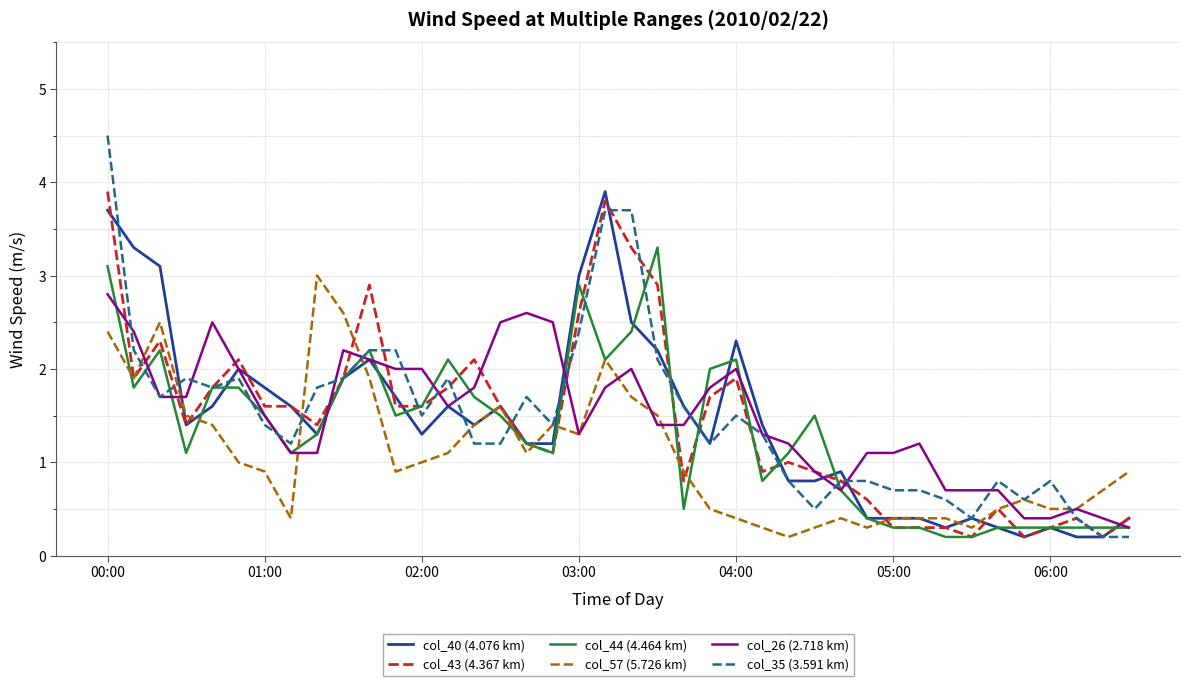

Which series has the widest spread of values?

col_35 (3.591 km)